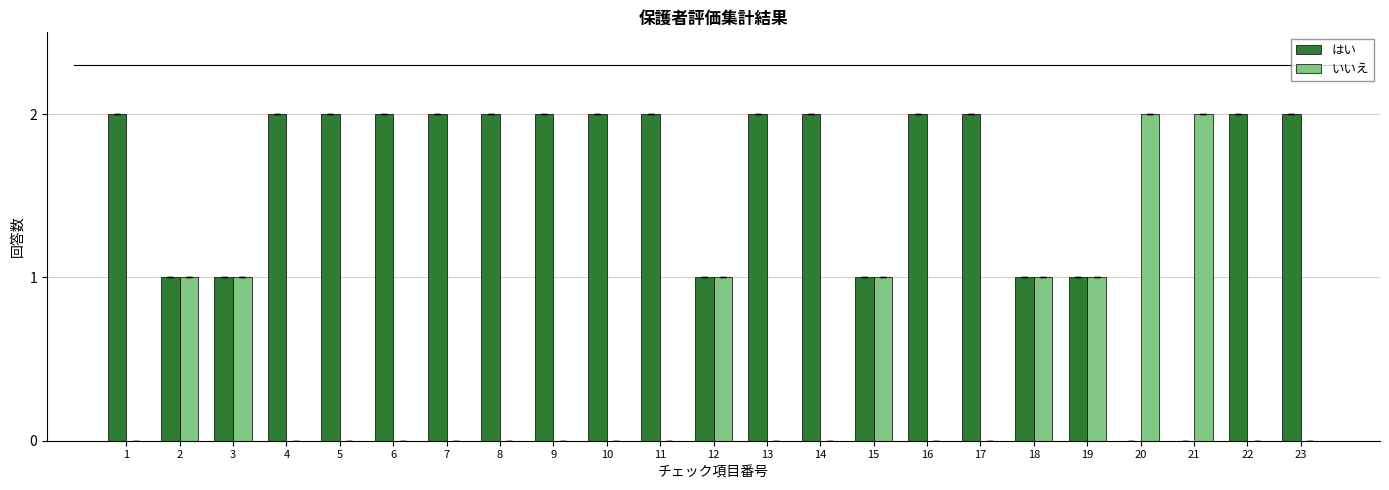

The value of いいえ at 22 is -1. True or false?

False